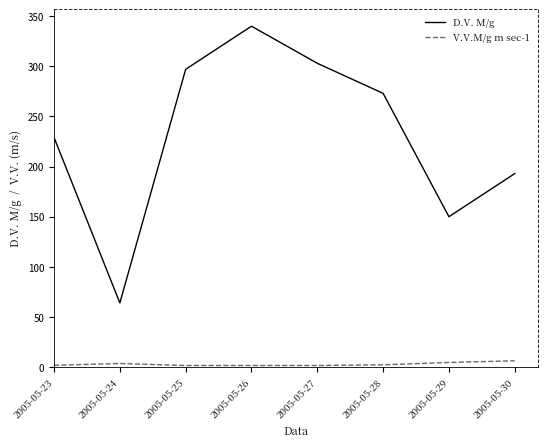

What is the total value across all series at 2005-05-25?

298.6